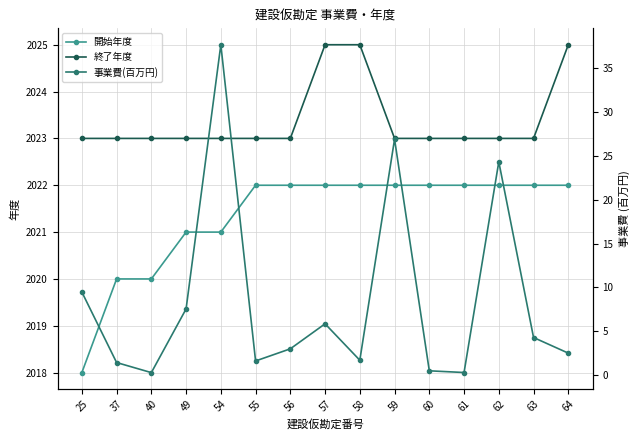

Is it true that 開始年度 equals 2022.0 at 64?

True